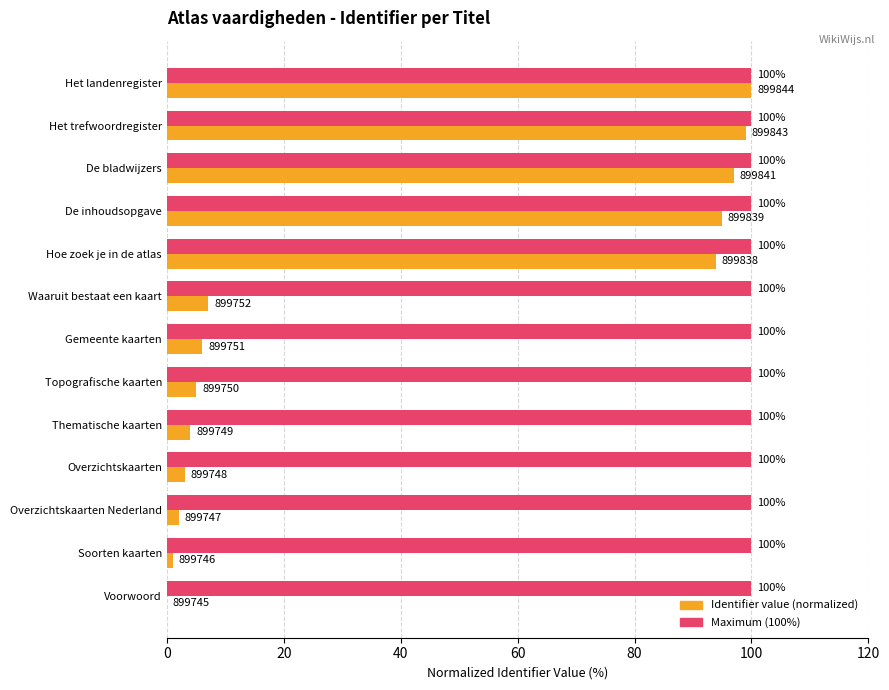

What is the total value across all series at Het landenregister?

200.0